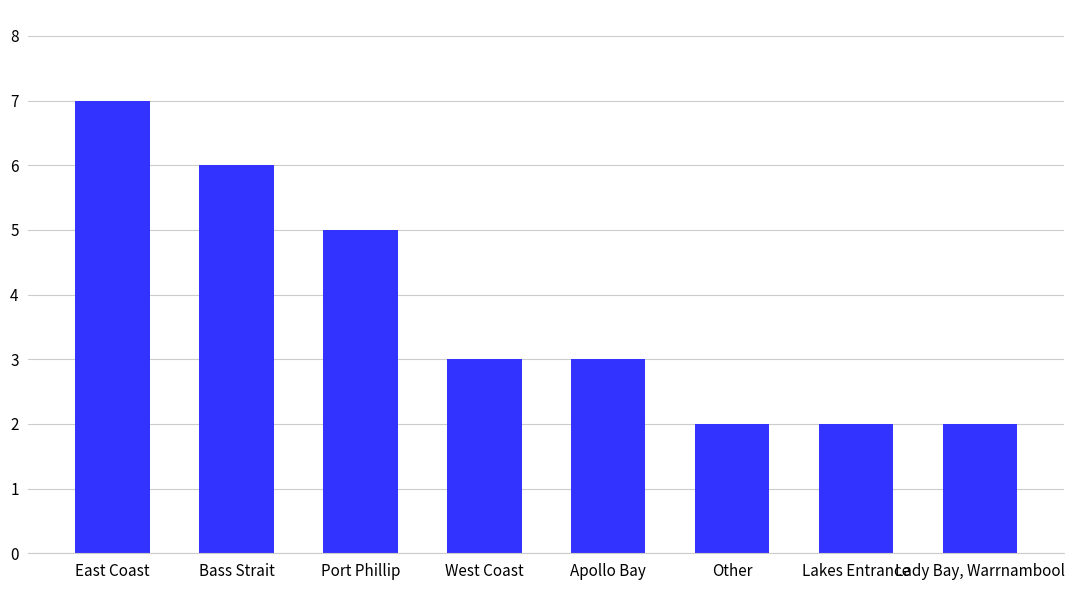

The value at Apollo Bay is 3. True or false?

True